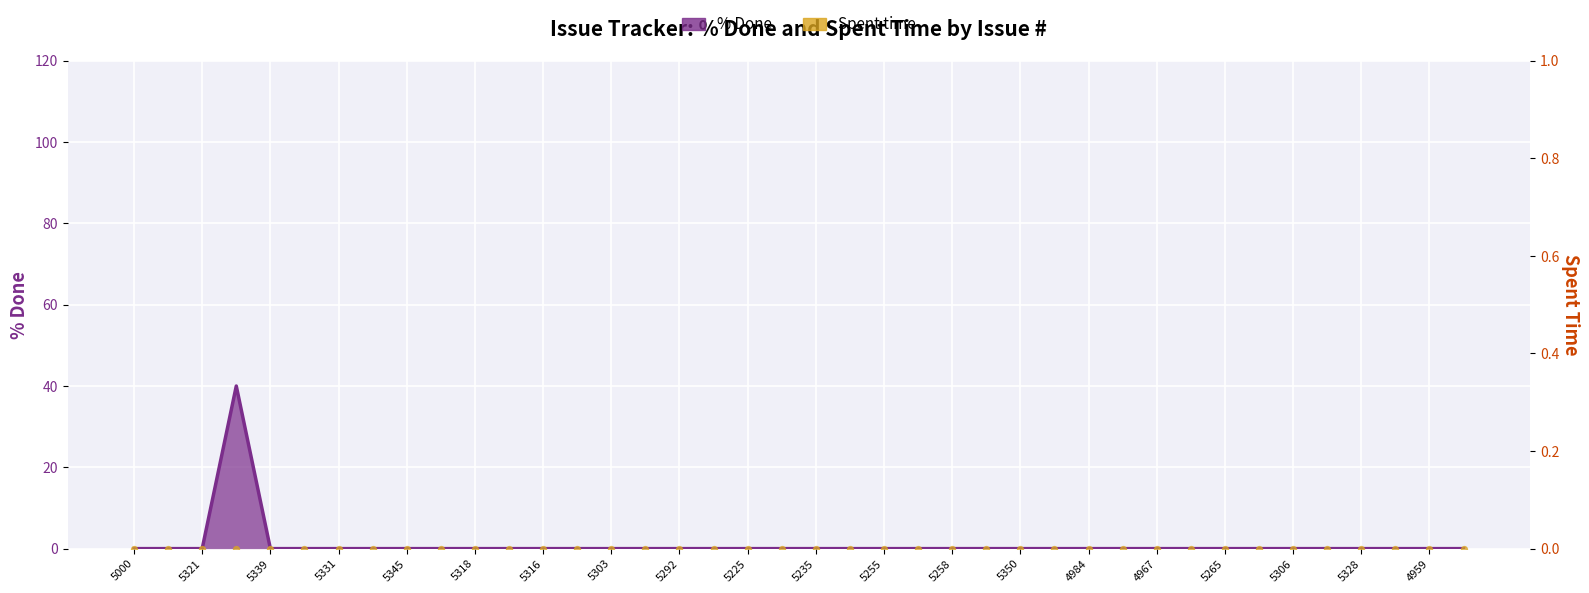

Which has a higher value, 5331 or 5318?

5331